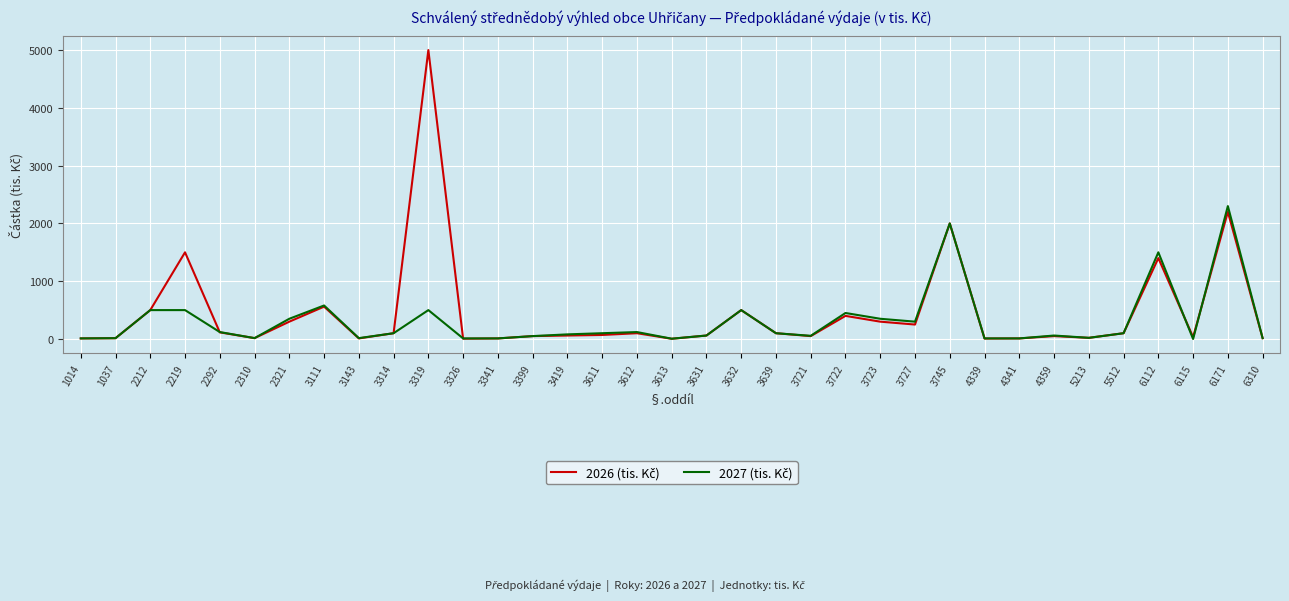

Which label corresponds to the largest value in the chart?

3319